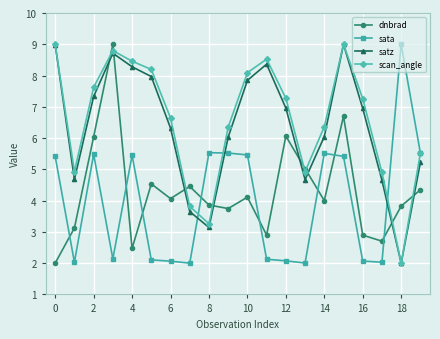

True or false: dnbrad and scan_angle intersect in this chart.

True